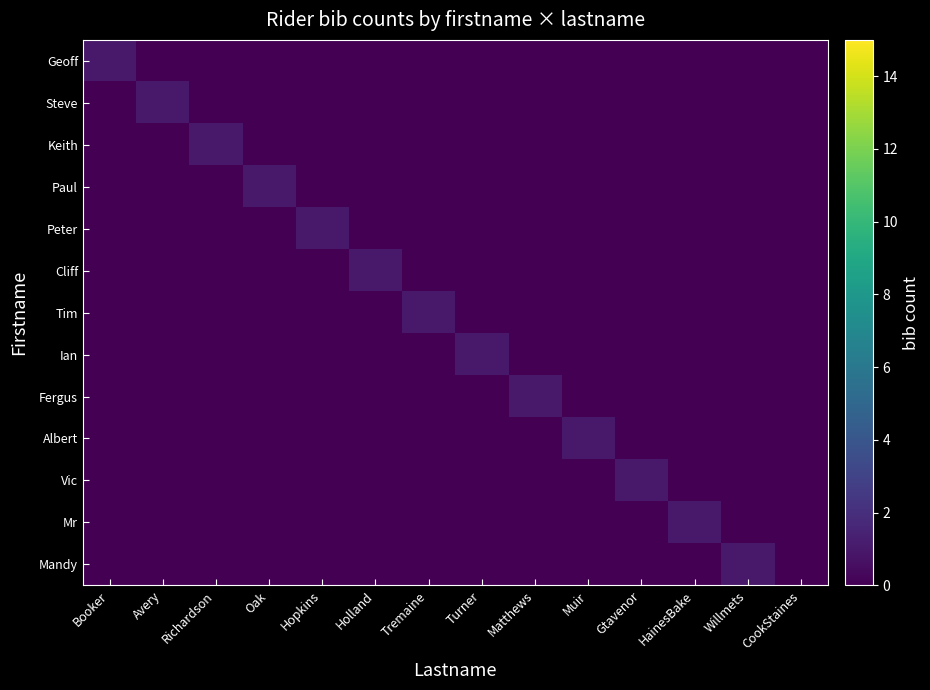

What is the maximum value shown in the chart?

1